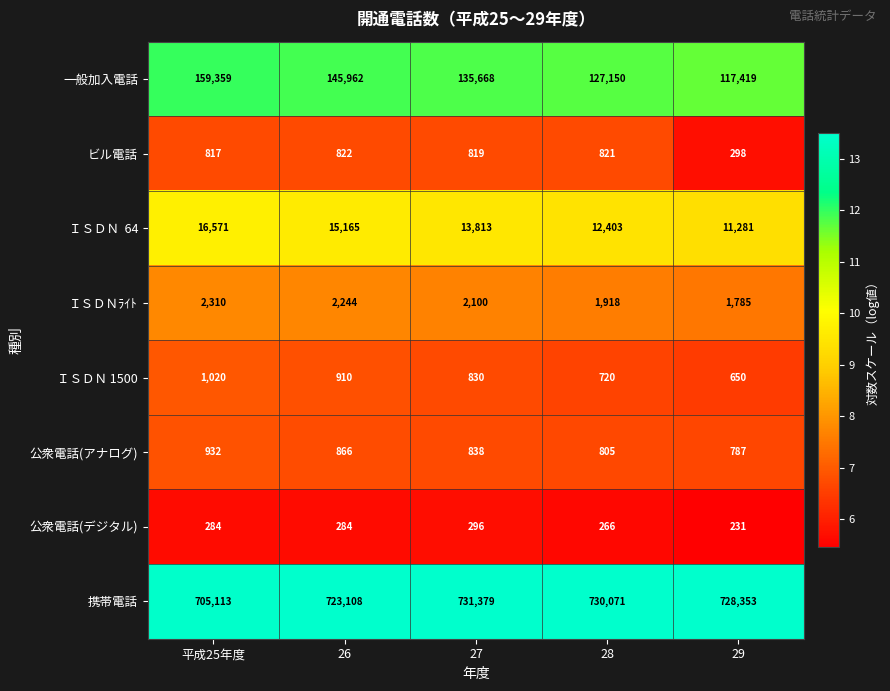

What is the total value across all series at 26?

889361